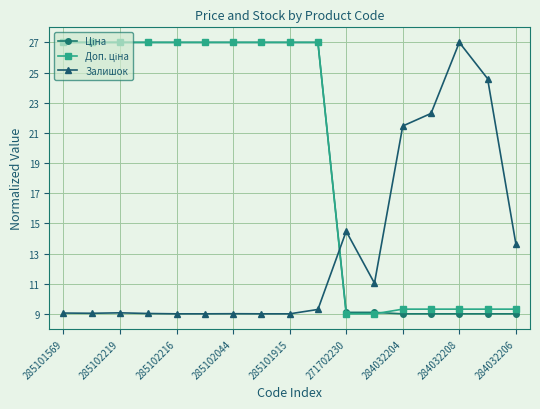

True or false: Залишок has more than 1 interior local peaks.

True